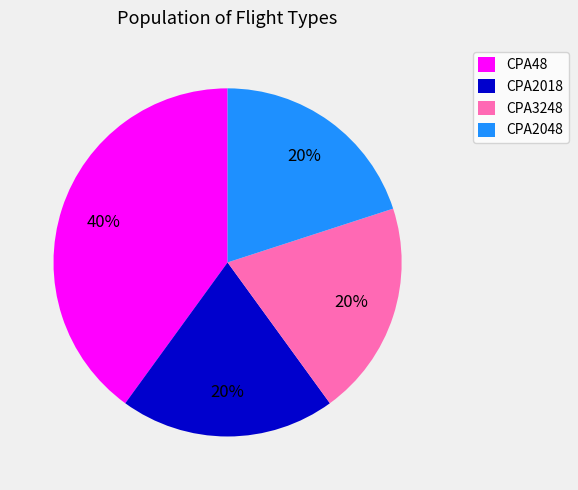

What is the ratio of the value at CPA3248 to the value at CPA2018?

1.0